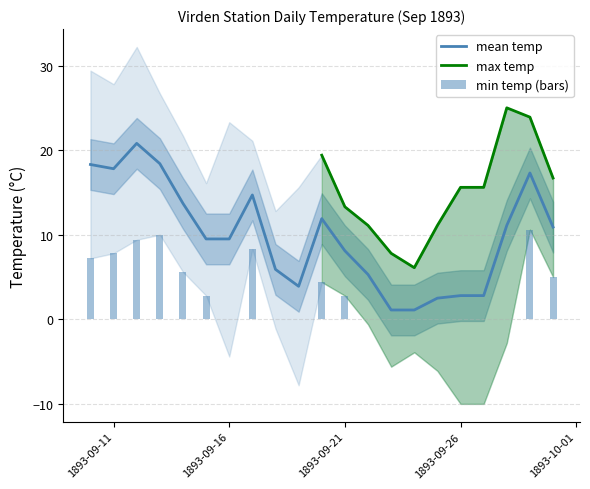

How many values in the Min Temp (°C) series are below 2?

10